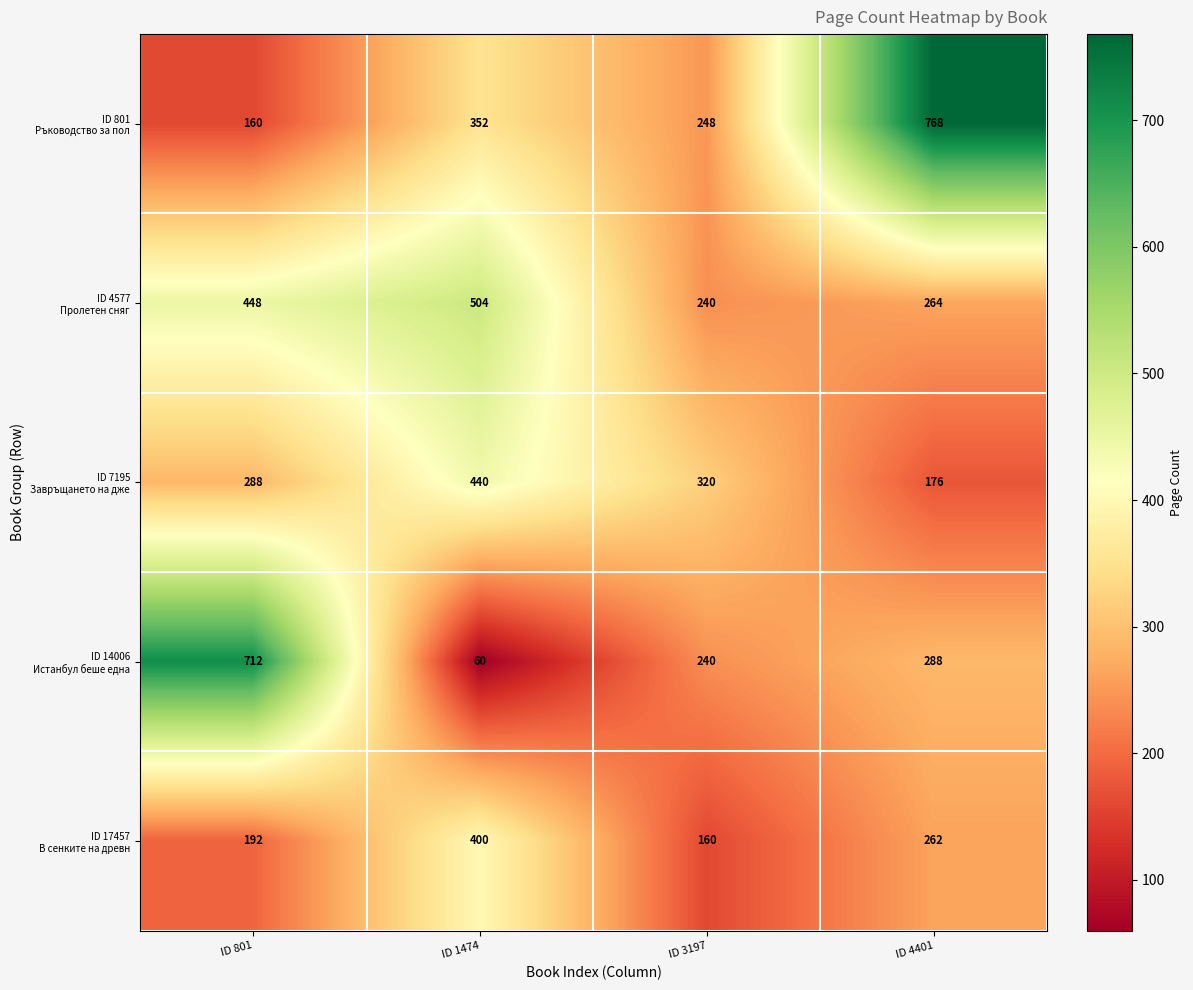

What is the total value across all series at ID 3197?

1208